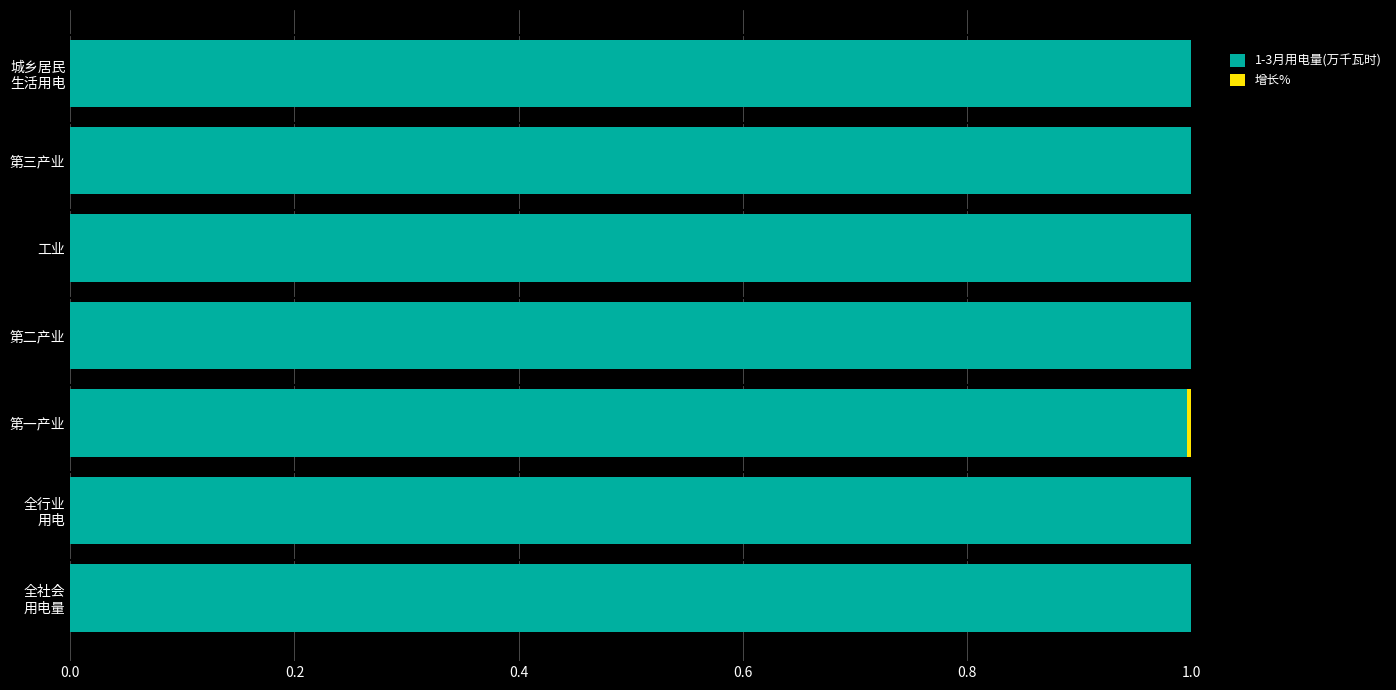

What is the sum of all 1-3月用电量(万千瓦时) values?

7.0